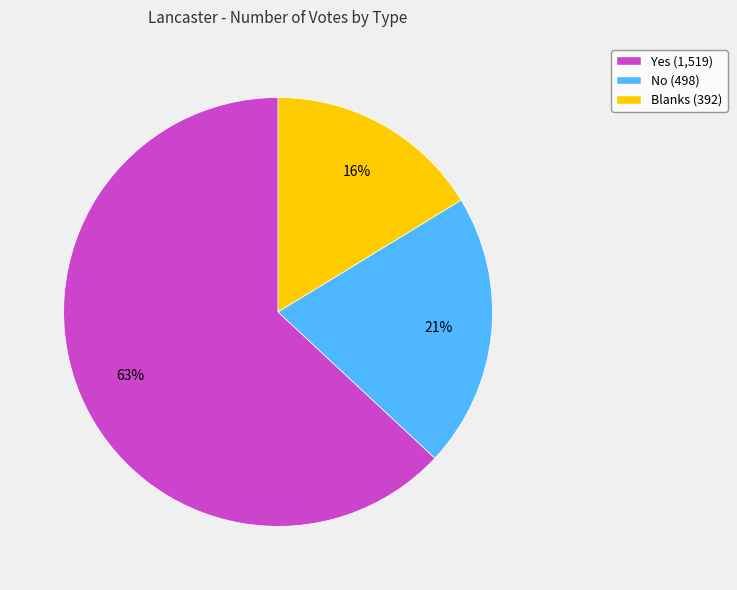

What is the largest slice in the pie chart?

Yes